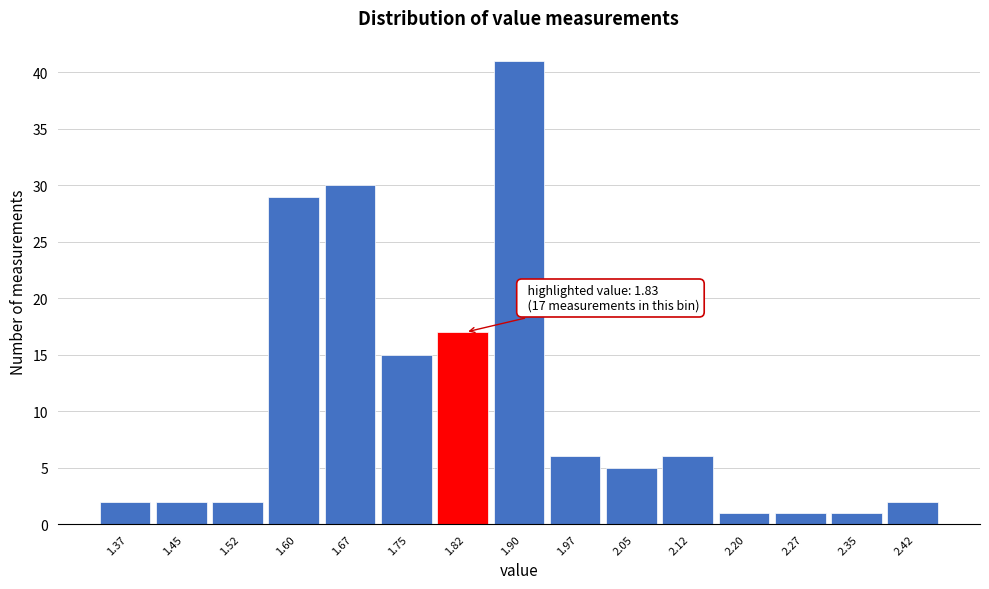

Reading right to left, transcribe all the data shown in this chart.

2	1	1	1	6	5	6	41	17	15	30	29	2	2	2